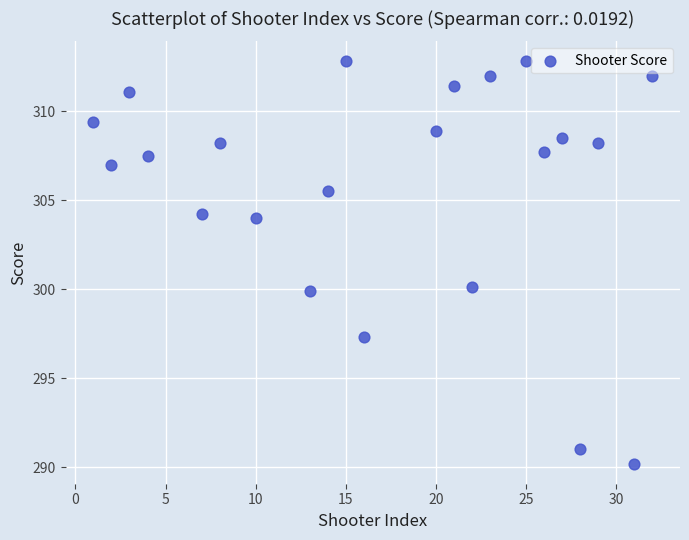

What is the range of X values (max minus min)?

31.0